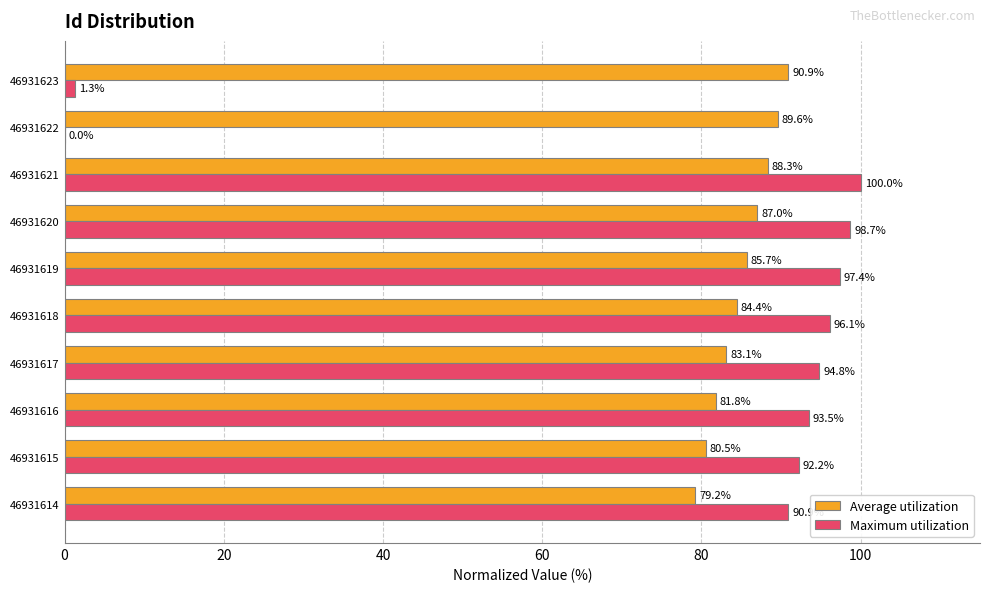

The Maximum utilization series shows 90.9 at 46931614. True or false?

True